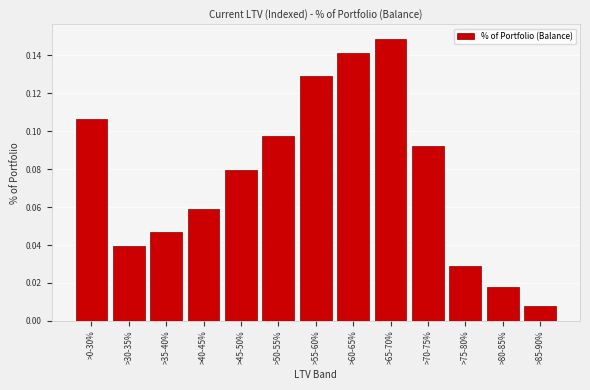

True or false: the data shows 0.2 at >50-55%.

False